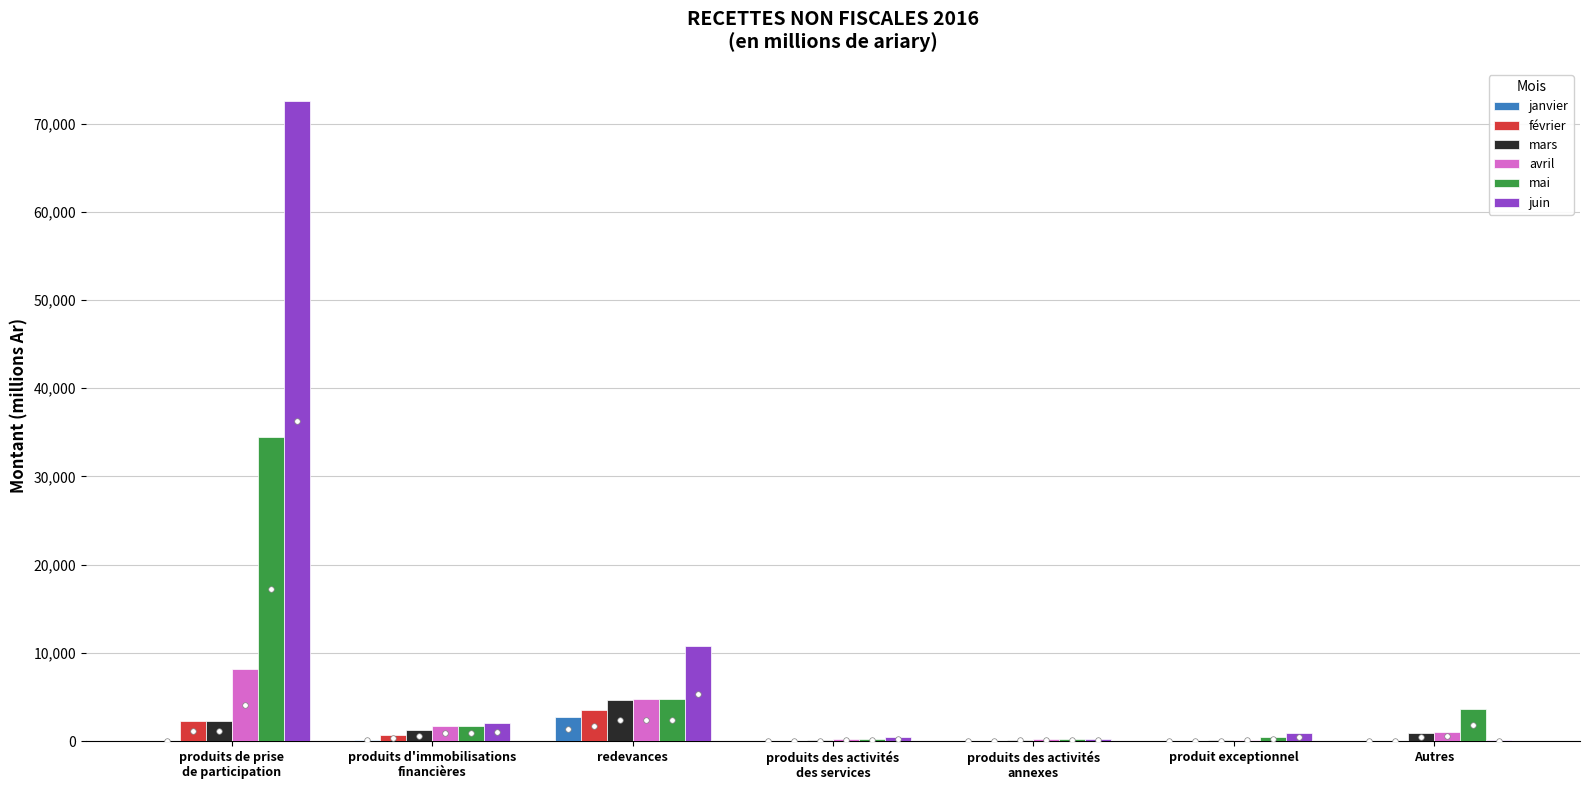

Is it true that mai equals 186.6 at produits des activités
annexes?

True